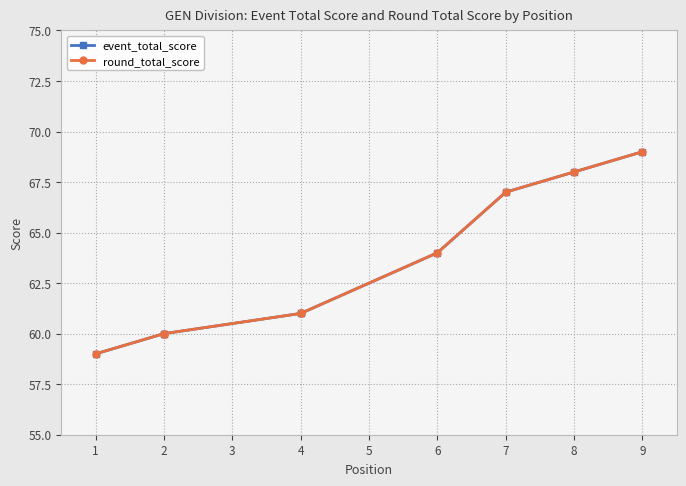

True or false: round_total_score and event_total_score intersect in this chart.

False